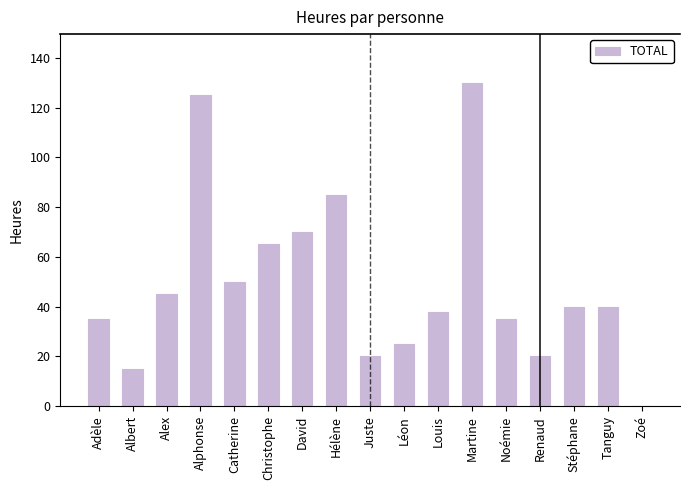

How many data points does each series have?

17